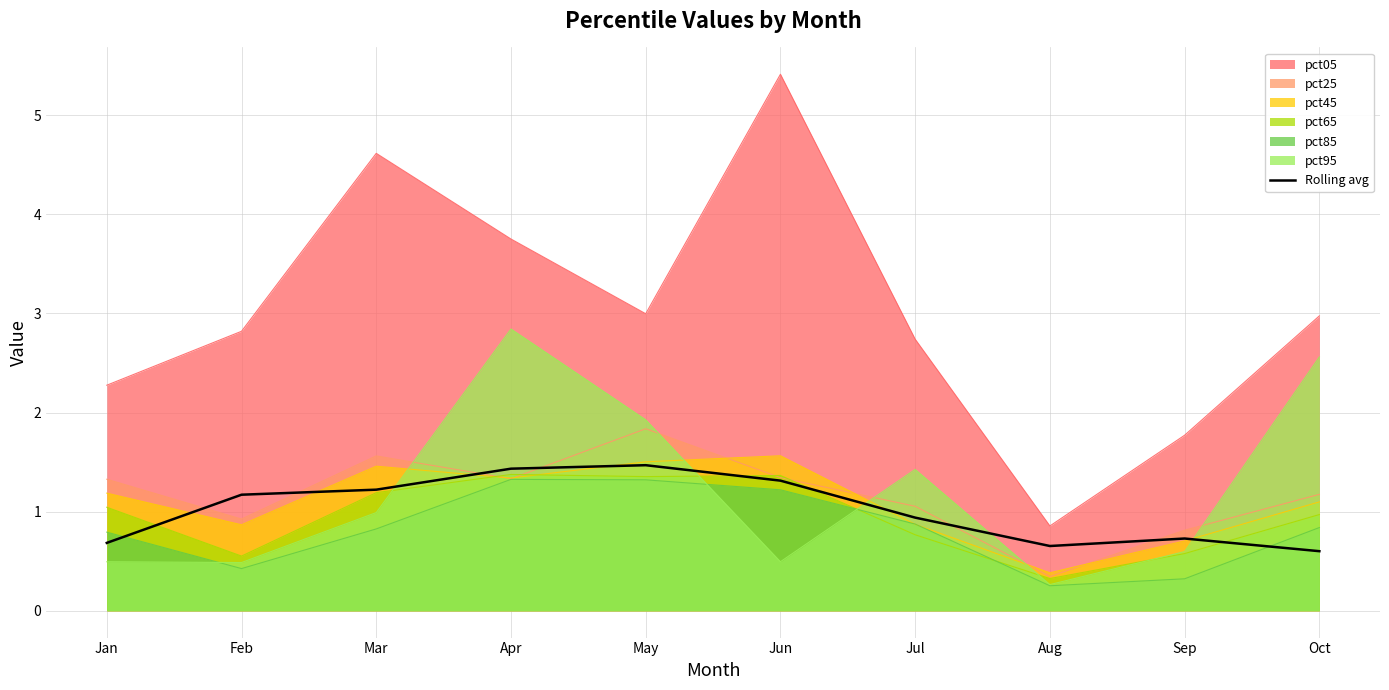

Does the chart have visible grid lines?

Yes